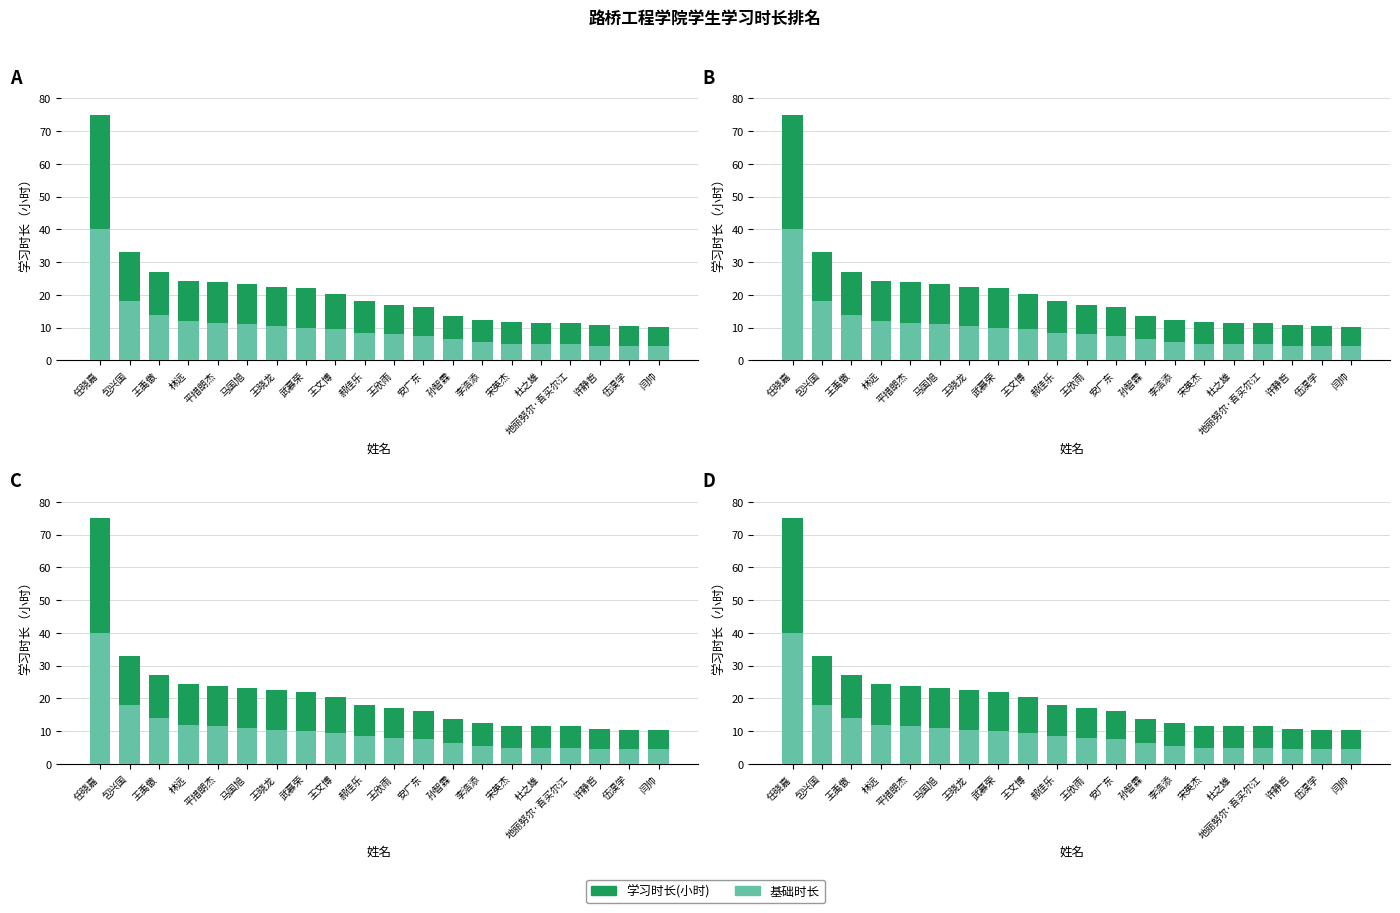

Reading left to right, list all the values displayed in this chart.

基础时长: 40.0	18.0	14.0	12.0	11.5	11.0	10.5	10.0	9.5	8.5	8.0	7.5	6.5	5.5	5.0	5.0	5.0	4.5	4.5	4.5
学习时长(小时): 35.0	15.1	13.0	12.3	12.3	12.3	12.0	12.0	10.9	9.6	9.0	8.8	7.2	6.9	6.6	6.5	6.5	6.2	5.9	5.8